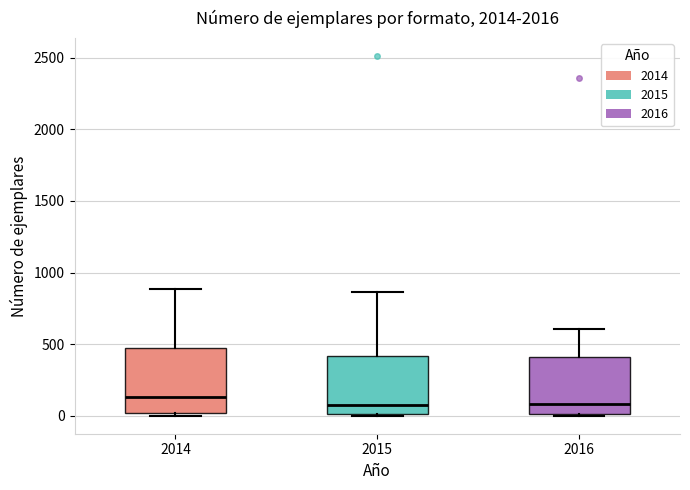

Reading left to right, read every box against the y-axis: the position of its median line, the range the box covers, and the ends of its whiskers. The values are not printed on the chart, so give them approximately, as read against the axis.

2014: median 150, box 0 to 450, whiskers 0 (just below the box's lower edge) to 900
2015: median 100, box 0 to 400, whiskers 0 to 850
2016: median 100, box 0 to 400, whiskers 0 to 600